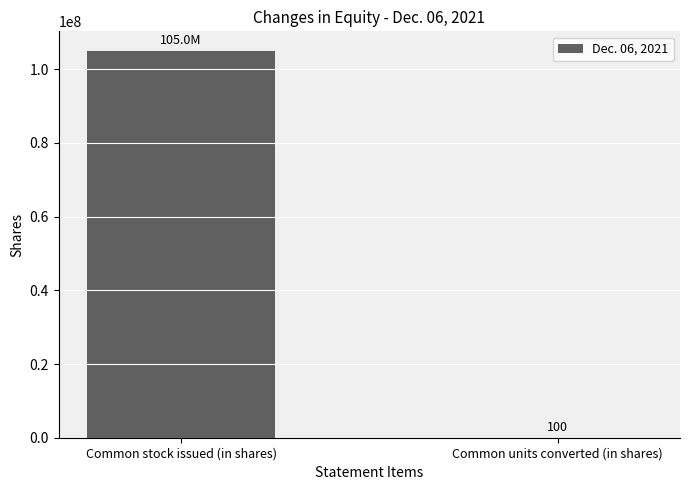

Does the chart contain stacked bars?

No